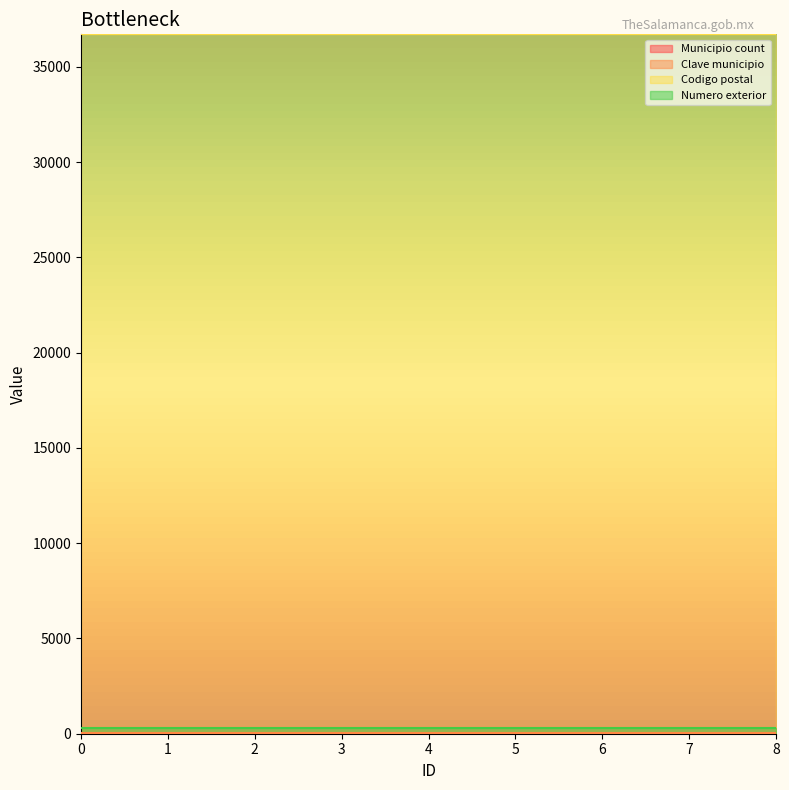

True or false: Municipio count has more than 0 points higher than both neighbors.

False